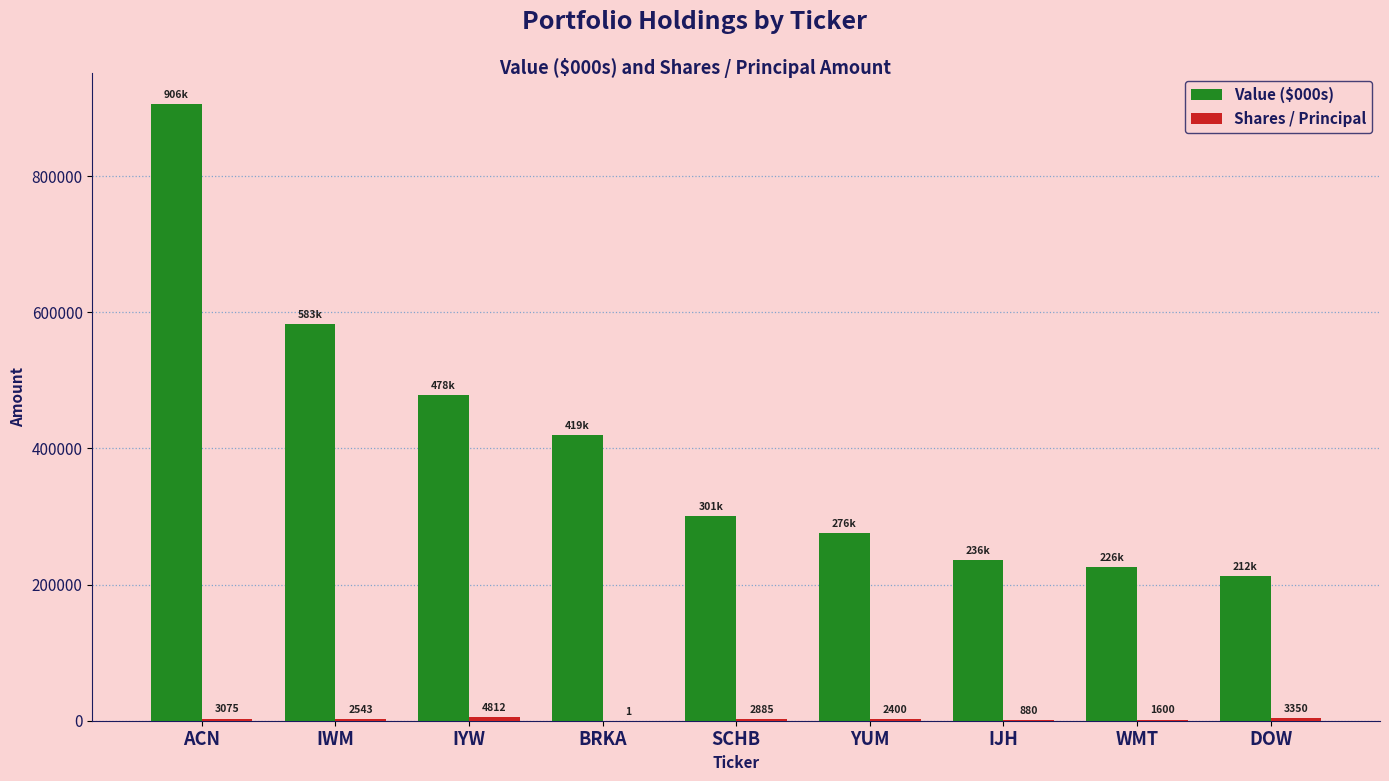

How many groups of bars are there?

9